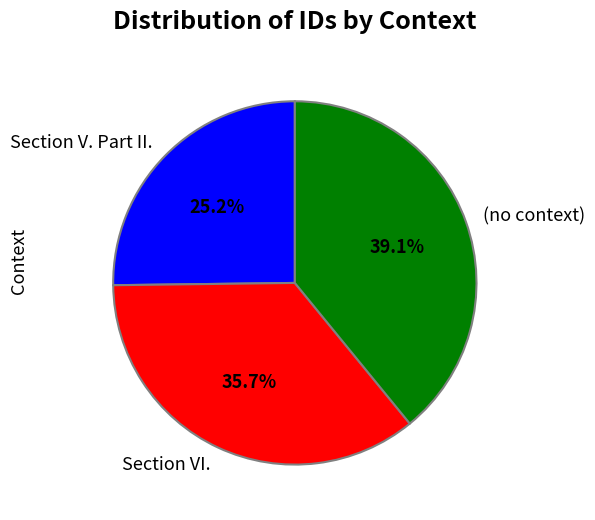

How many slices are in this pie chart?

3